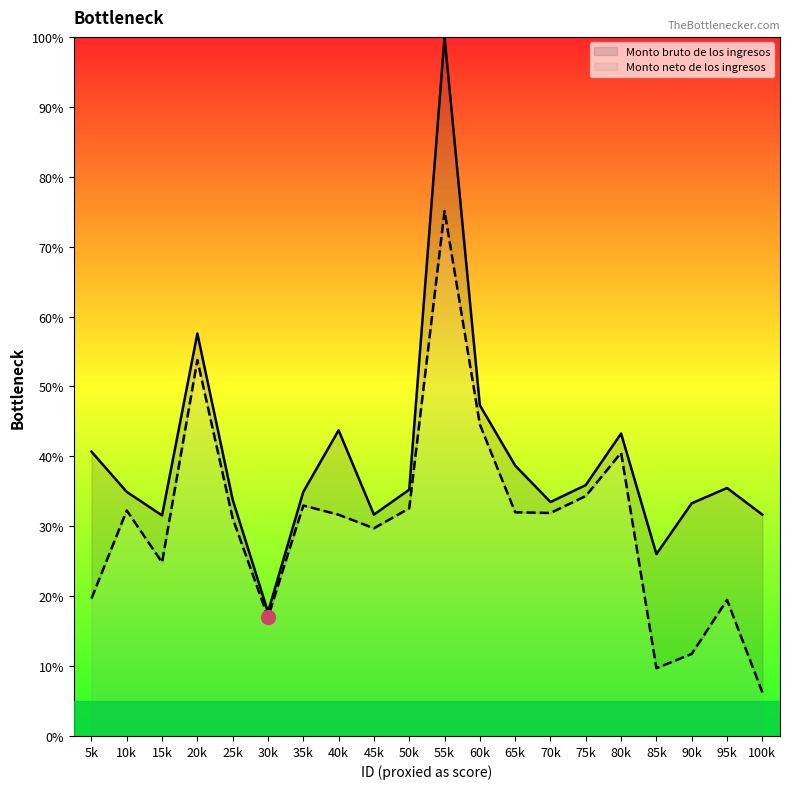

What is the spread (max minus min) of values at 80k?

2.8